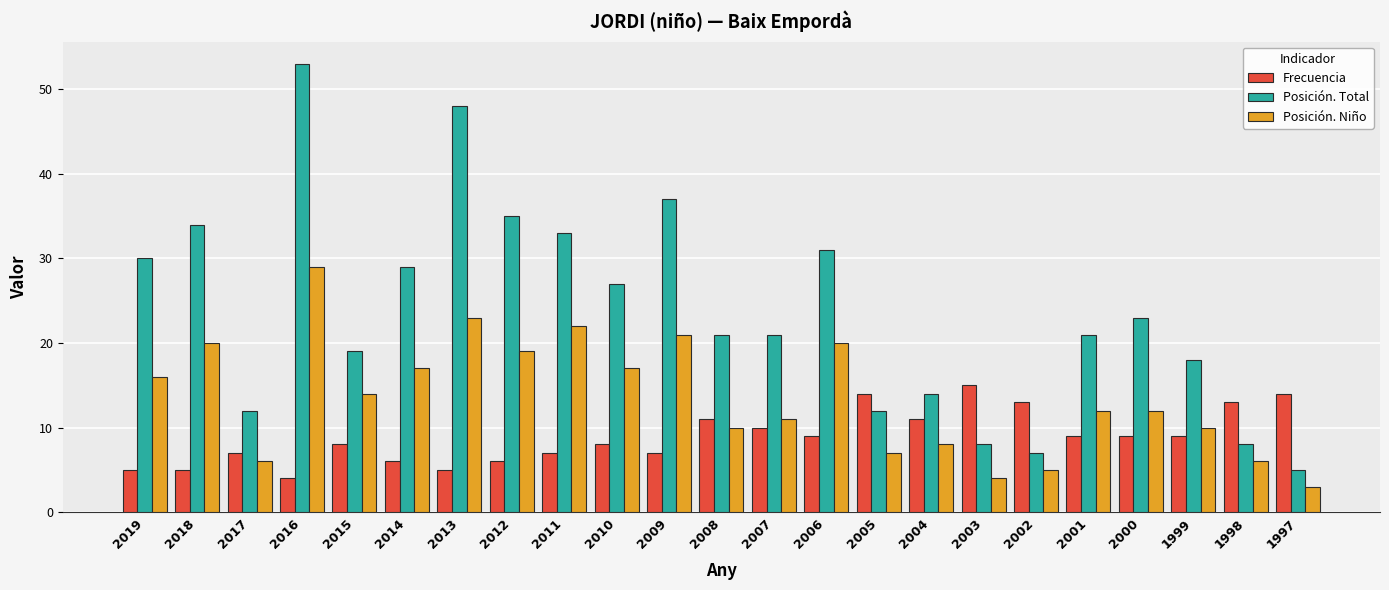

Which category has the highest value in the Posición. Total series?

2016